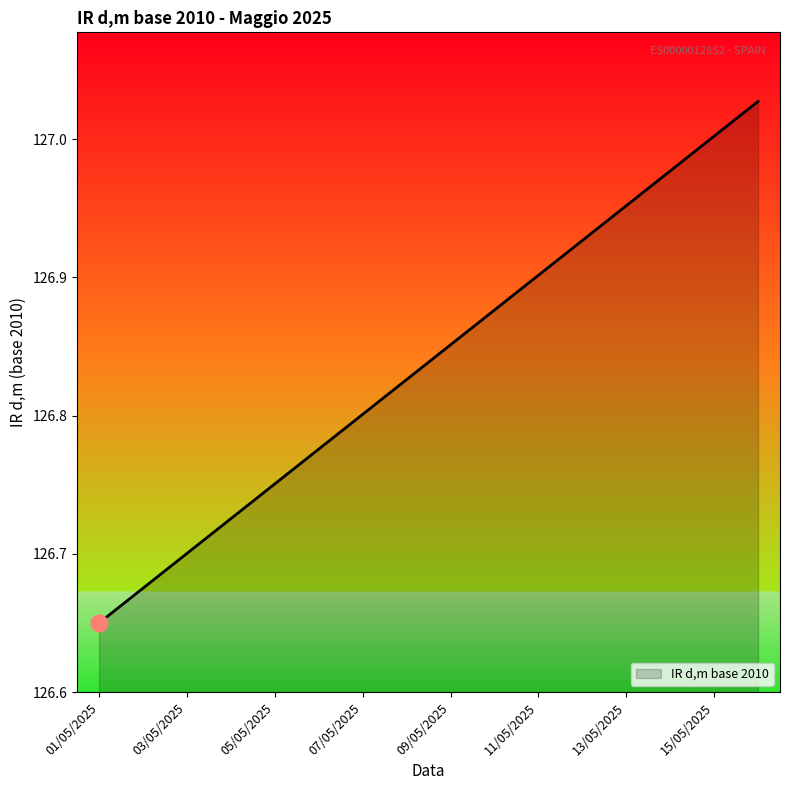

What is the difference between the maximum and minimum values?

0.4